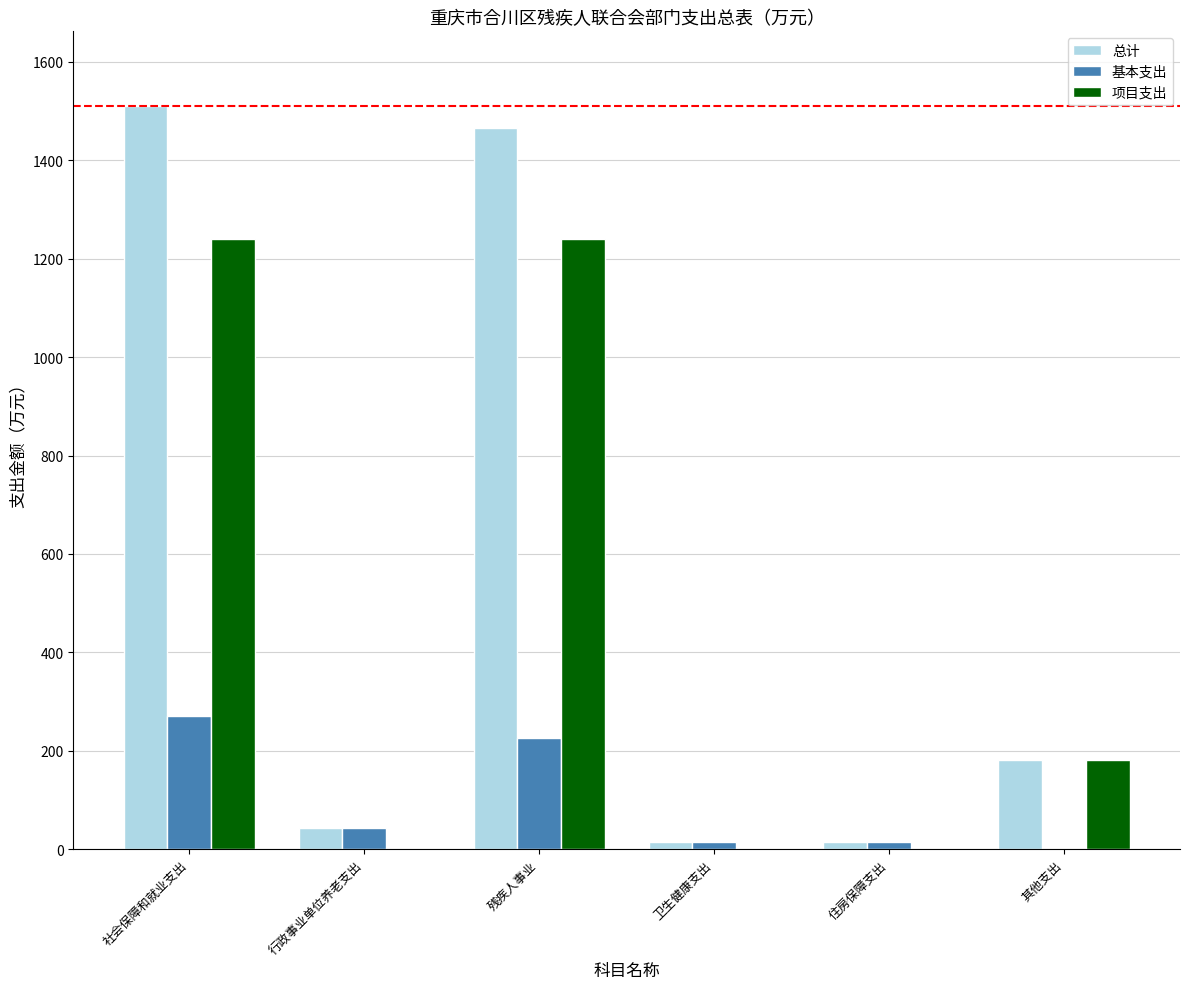

Between 行政事业单位养老支出 and 其他支出, which series saw the biggest shift?

项目支出